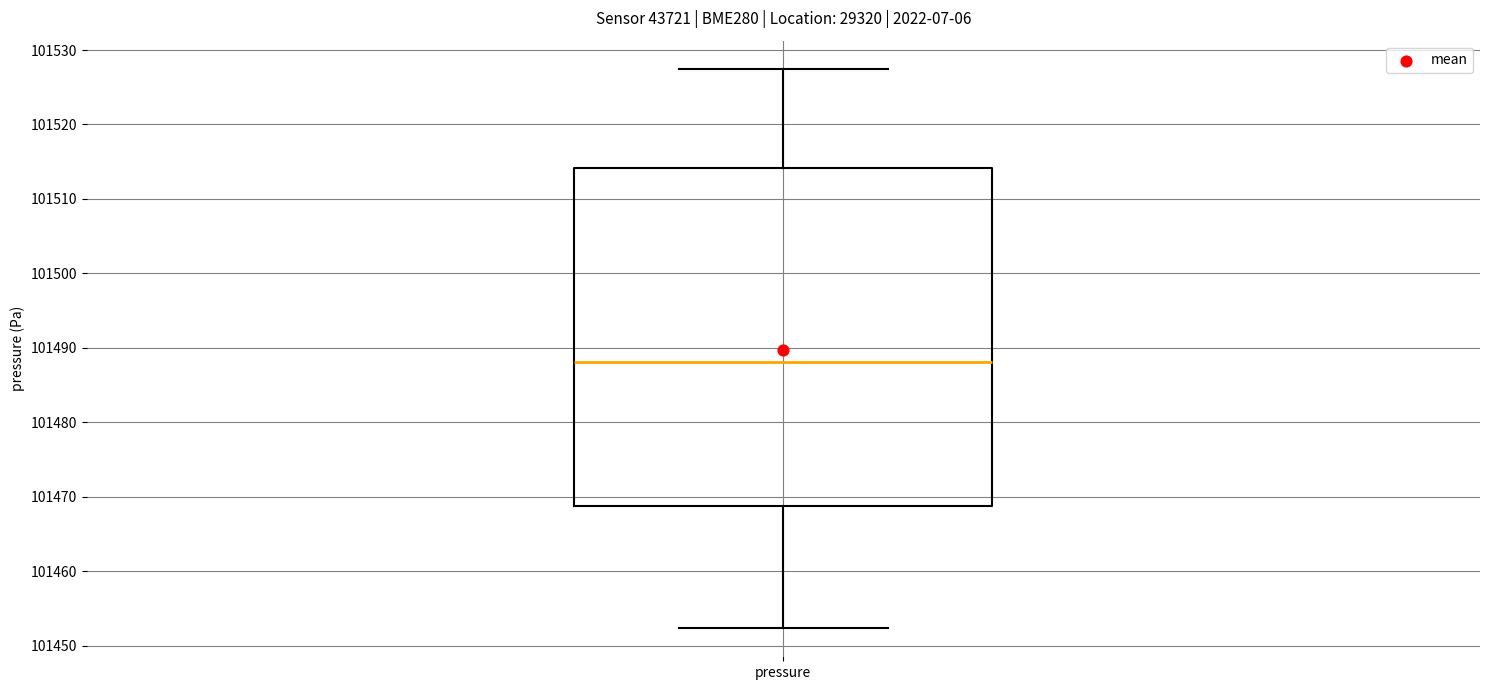

Read this box plot against the y-axis: the position of the median line, the range covered by the box, and the ends of both whiskers. The values are not printed on the chart, so give them approximately, as read against the axis.

median 101488, box 101469 to 101514, whiskers 101452 to 101528